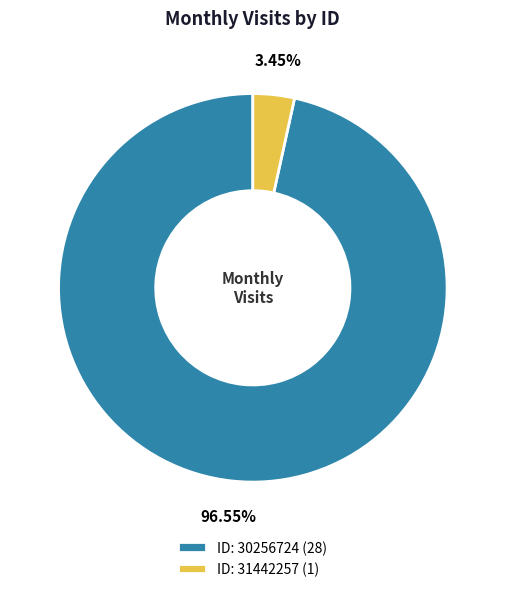

What is the ratio of the value at ID: 30256724 (28) to the value at ID: 31442257 (1)?

28.0